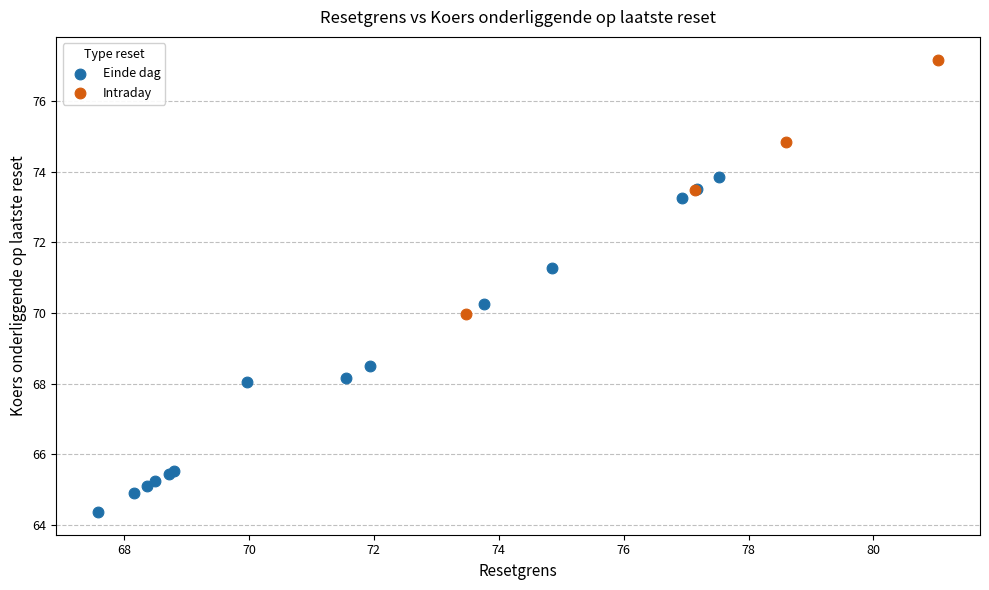

Which series has the widest spread of Y values?

Einde dag